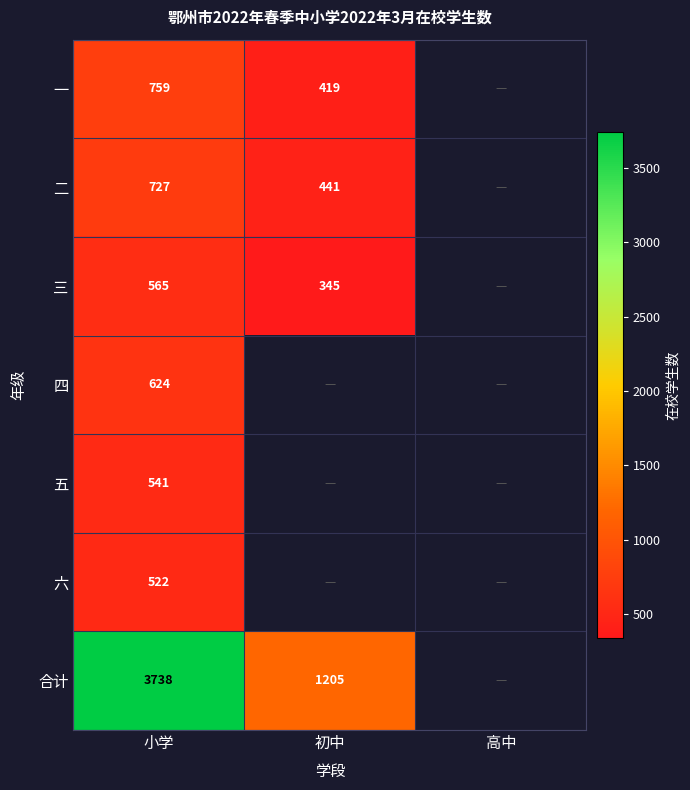

True or false: 合计 has a value of 1663 at 小学.

False